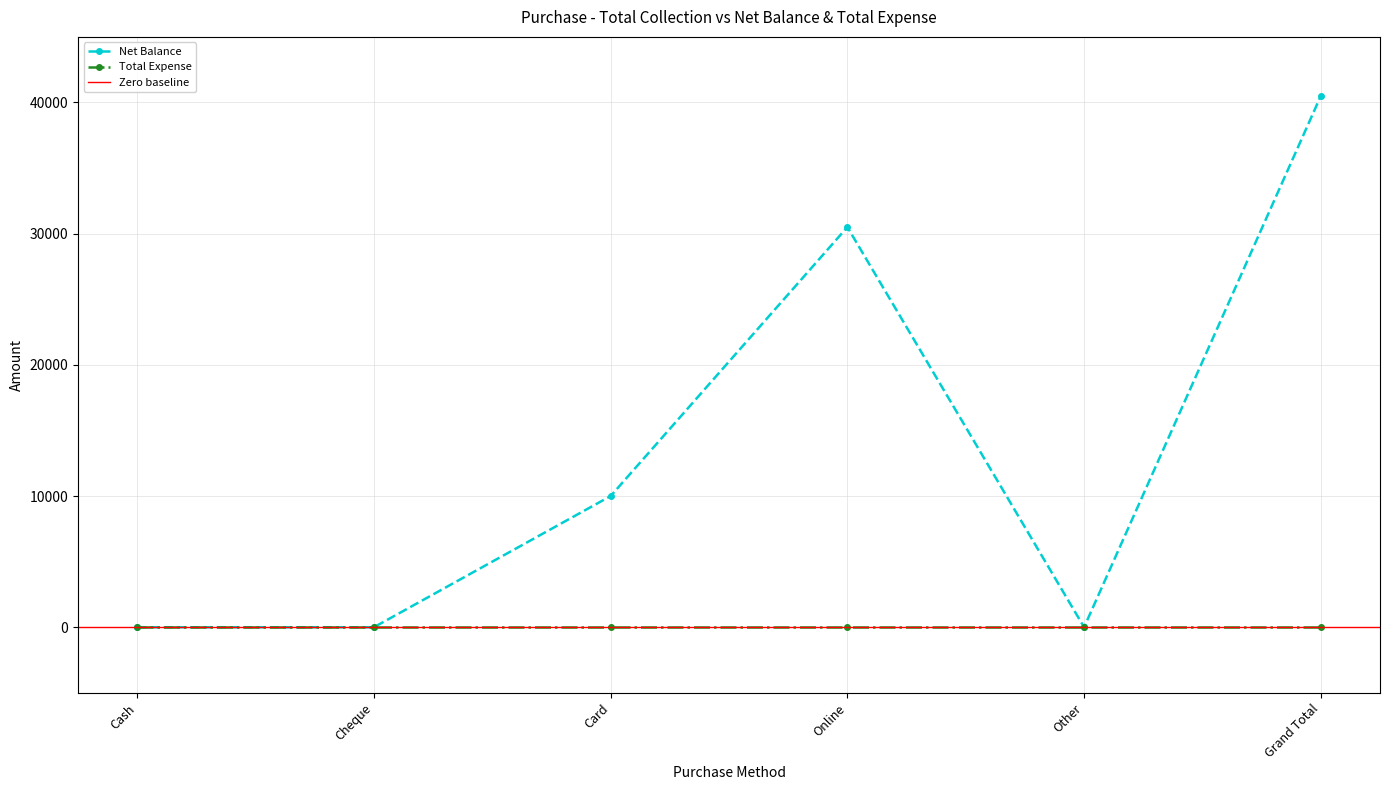

What is the label of the 4th point from the left?

Online